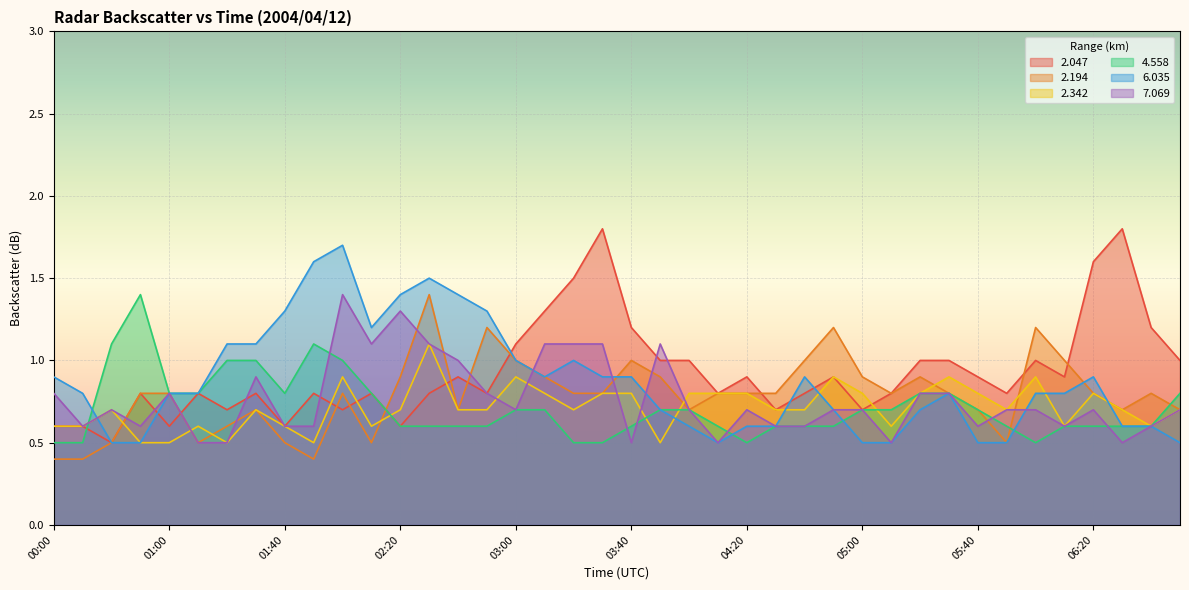

Is the value of 7.069 at 06:30 greater than the value of 2.194 at 00:10?

Yes